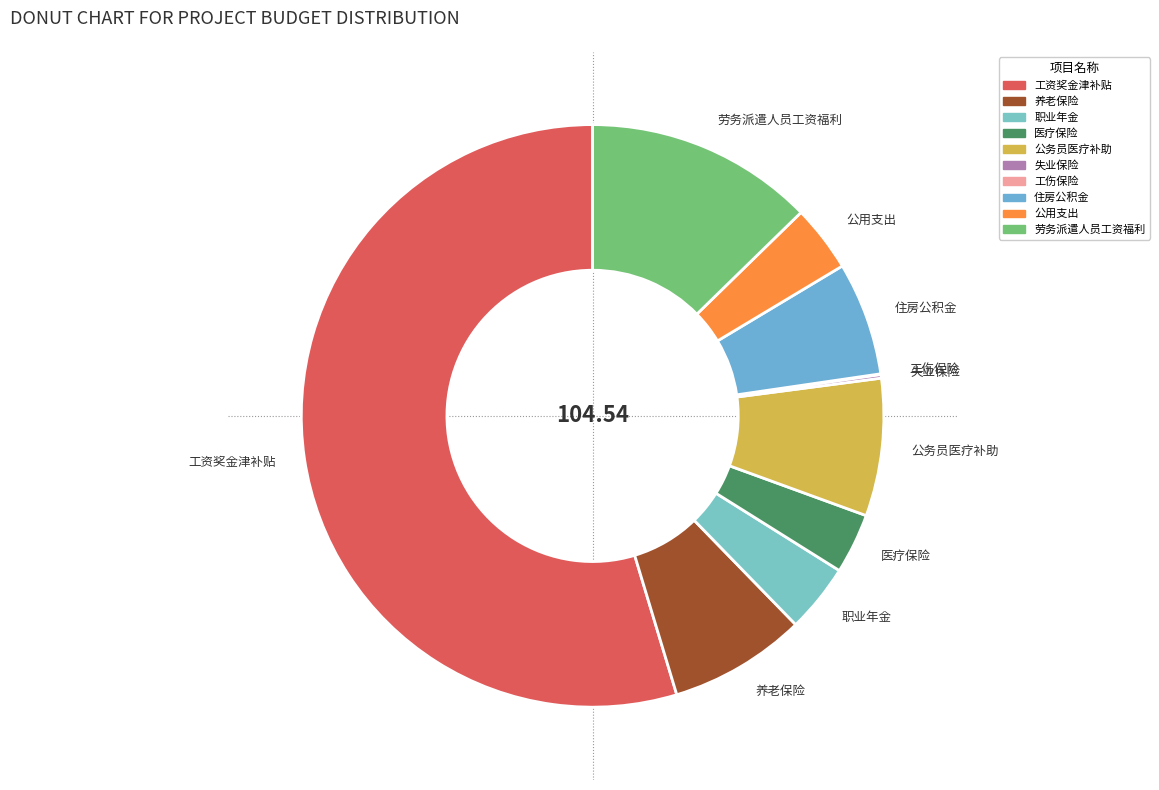

Combined, do 劳务派遣人员工资福利 and 住房公积金 account for over 50%?

No